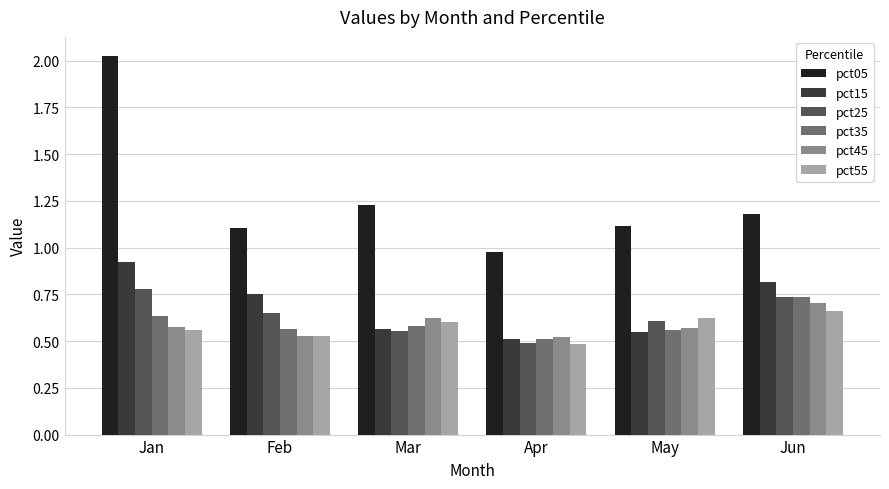

What are all the series names shown in the legend?

pct05, pct15, pct25, pct35, pct45, pct55